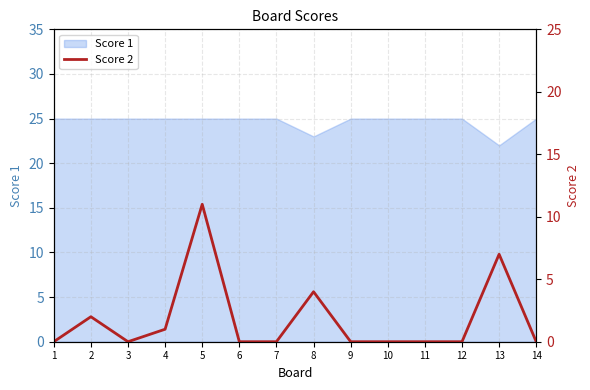

True or false: the data shows 4 at 8.

True